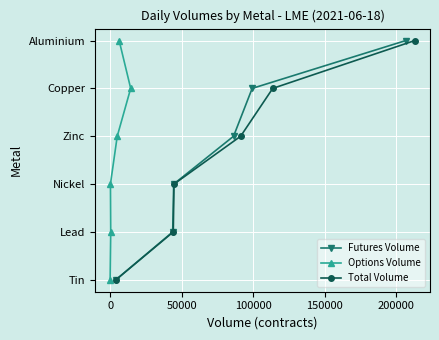

True or false: Futures Volume and Options Volume intersect in this chart.

False